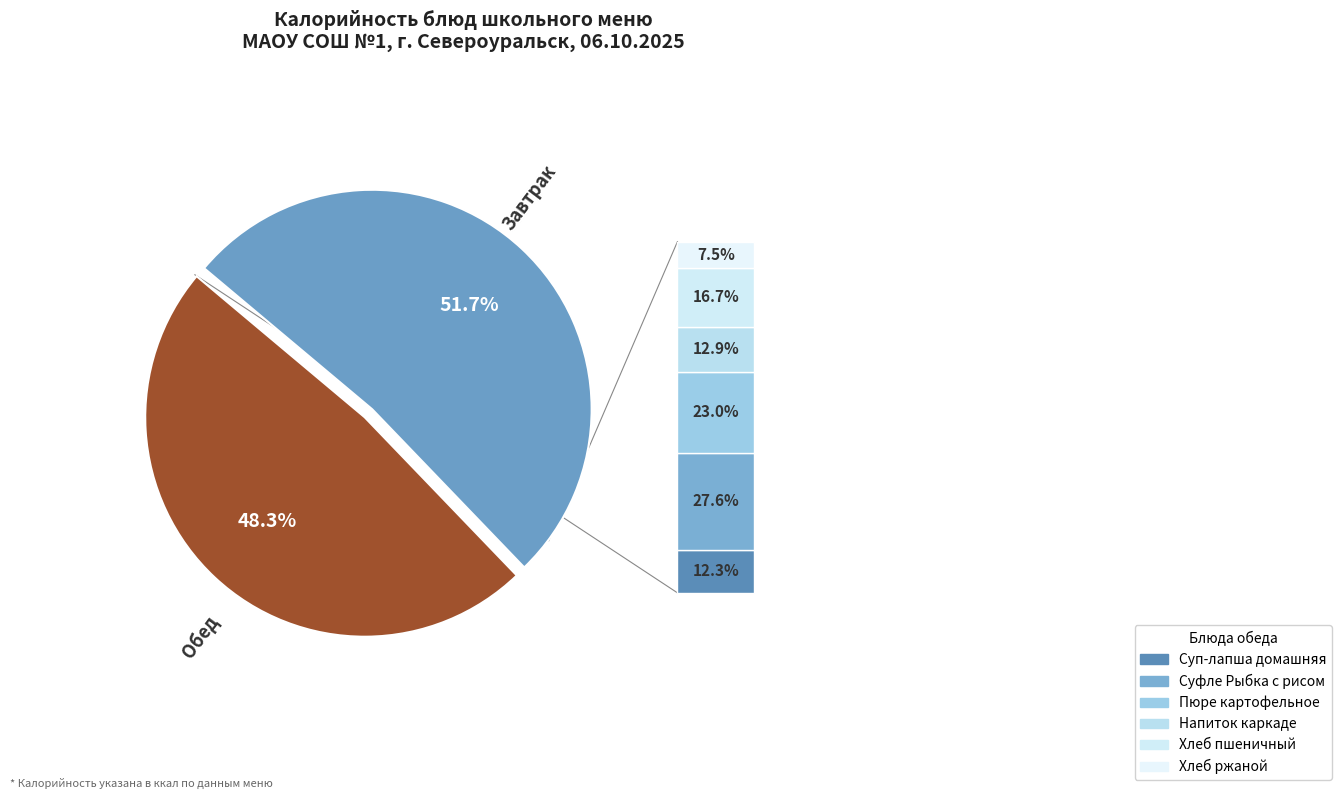

Is there a majority slice in this chart?

Yes